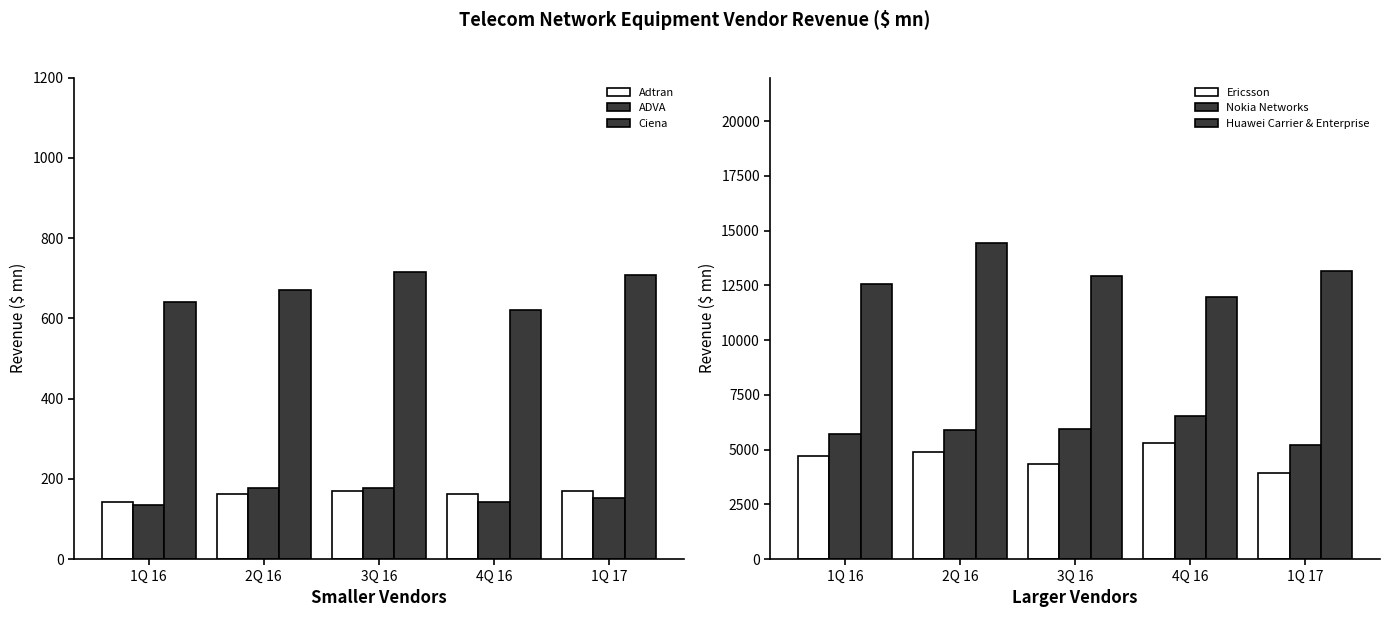

Reading right to left, what are all the values shown in this chart?

Adtran: 1Q 17=170.3	4Q 16=163.0	3Q 16=168.9	2Q 16=162.7	1Q 16=142.0
ADVA: 1Q 17=151.1	4Q 16=142.8	3Q 16=178.0	2Q 16=177.5	1Q 16=134.4
Ciena: 1Q 17=707.0	4Q 16=621.1	3Q 16=716.2	2Q 16=670.6	1Q 16=640.7
Ericsson: 1Q 17=3907.6	4Q 16=5279.7	3Q 16=4343.4	2Q 16=4897.3	1Q 16=4718.7
Nokia Networks: 1Q 17=5224.9	4Q 16=6543.4	3Q 16=5939.1	2Q 16=5895.9	1Q 16=5710.4
Huawei Carrier & Enterprise: 1Q 17=13180.1	4Q 16=11956.8	3Q 16=12953.2	2Q 16=14434.2	1Q 16=12552.5